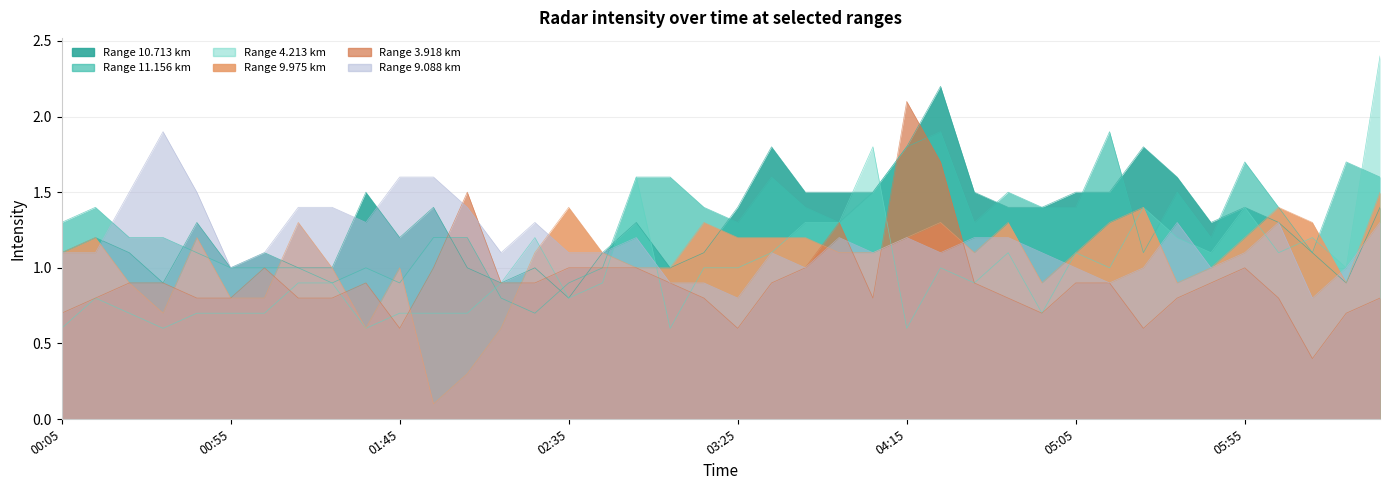

At which category does 3.918 reach its first local valley?

01:45